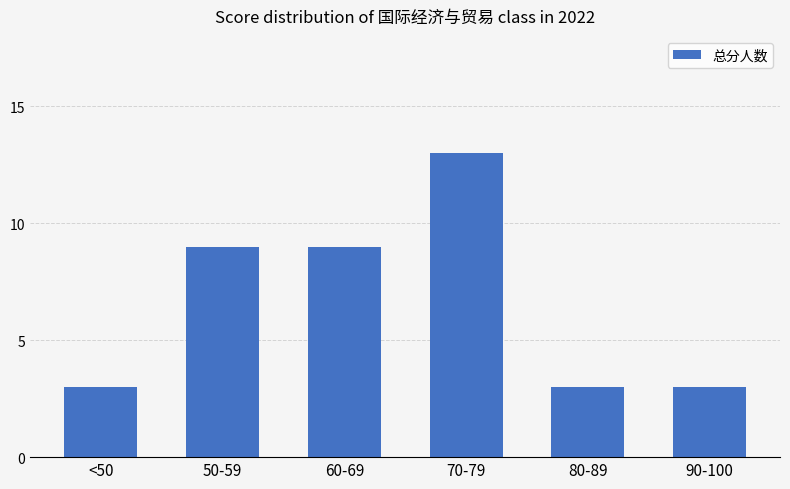

What is the sum of the values at 90-100 and 60-69?

12